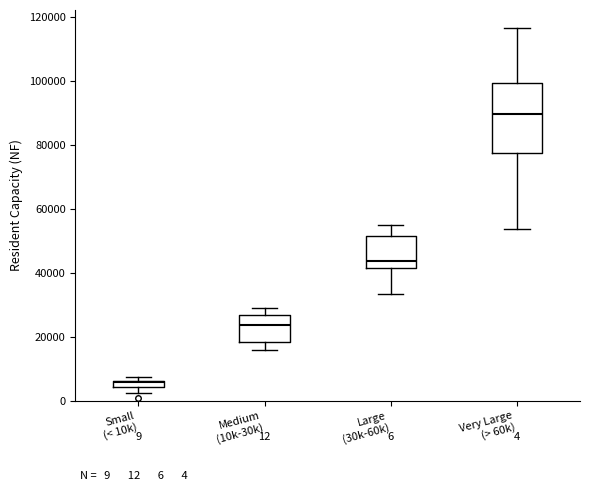

Which box has the highest median line?

Very Large (> 60k)